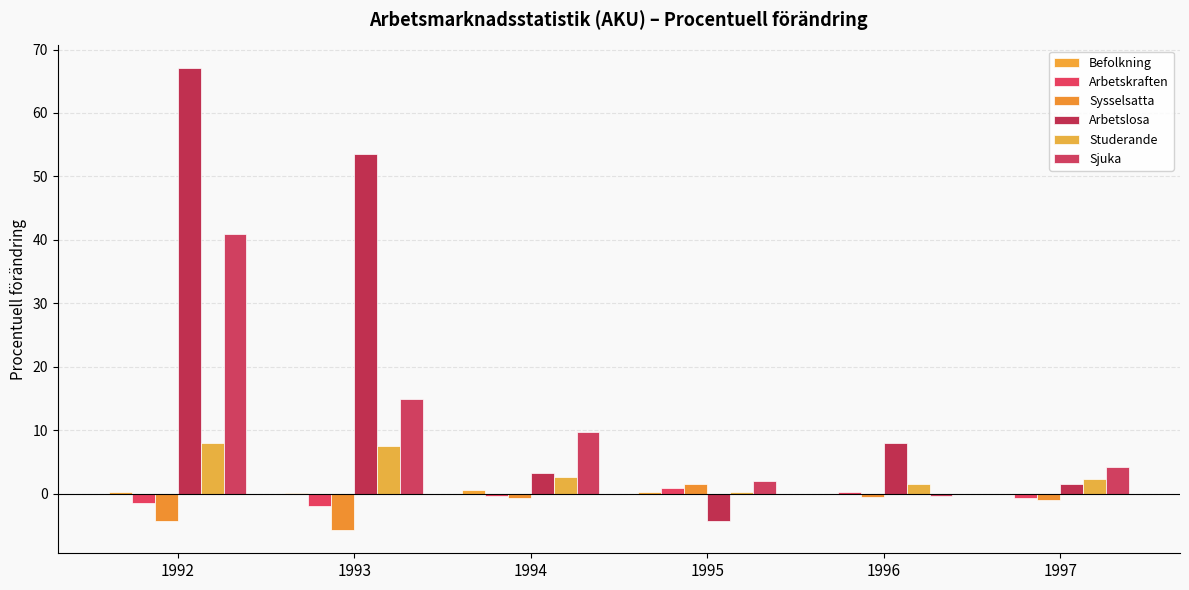

Where is Sysselsatta nearest to the value -2?

1997